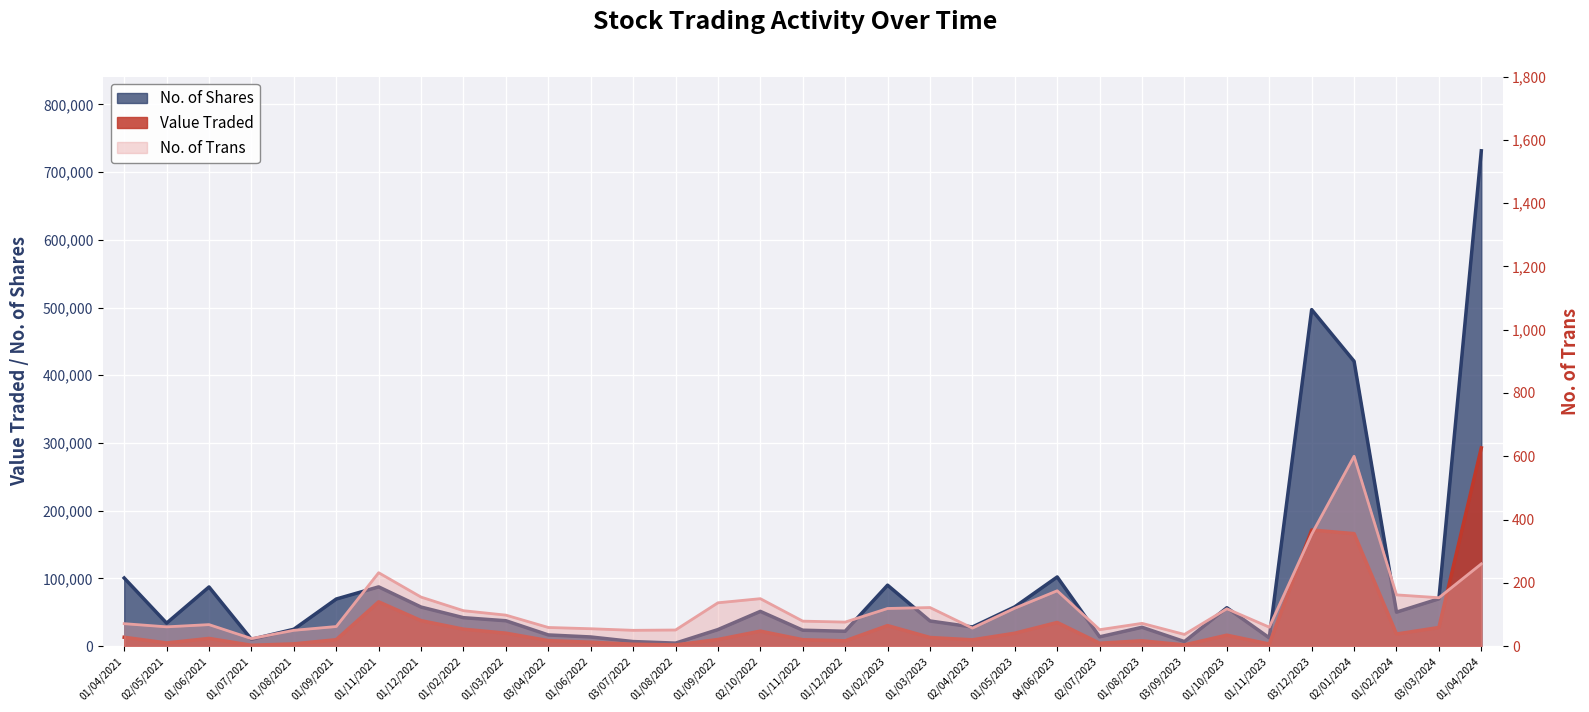

What position from the right is 01/09/2022?

19